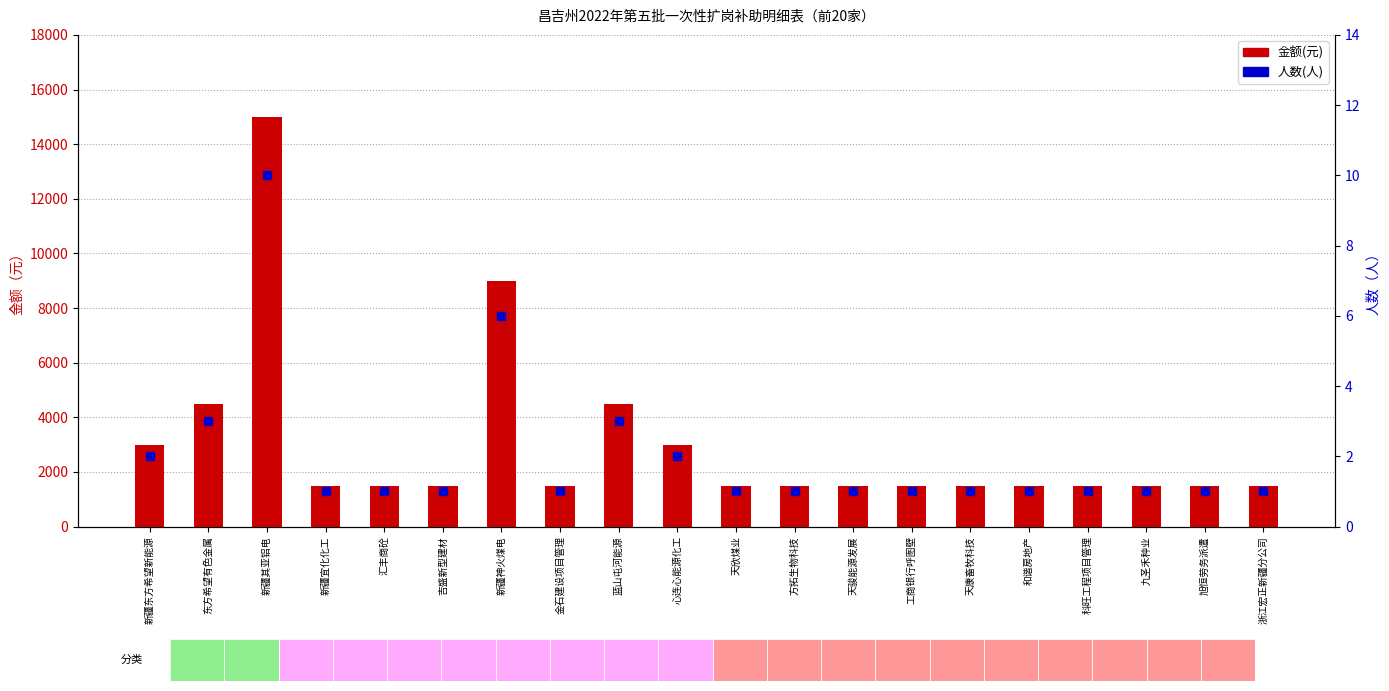

Which series has the largest total across all categories?

金额(元)